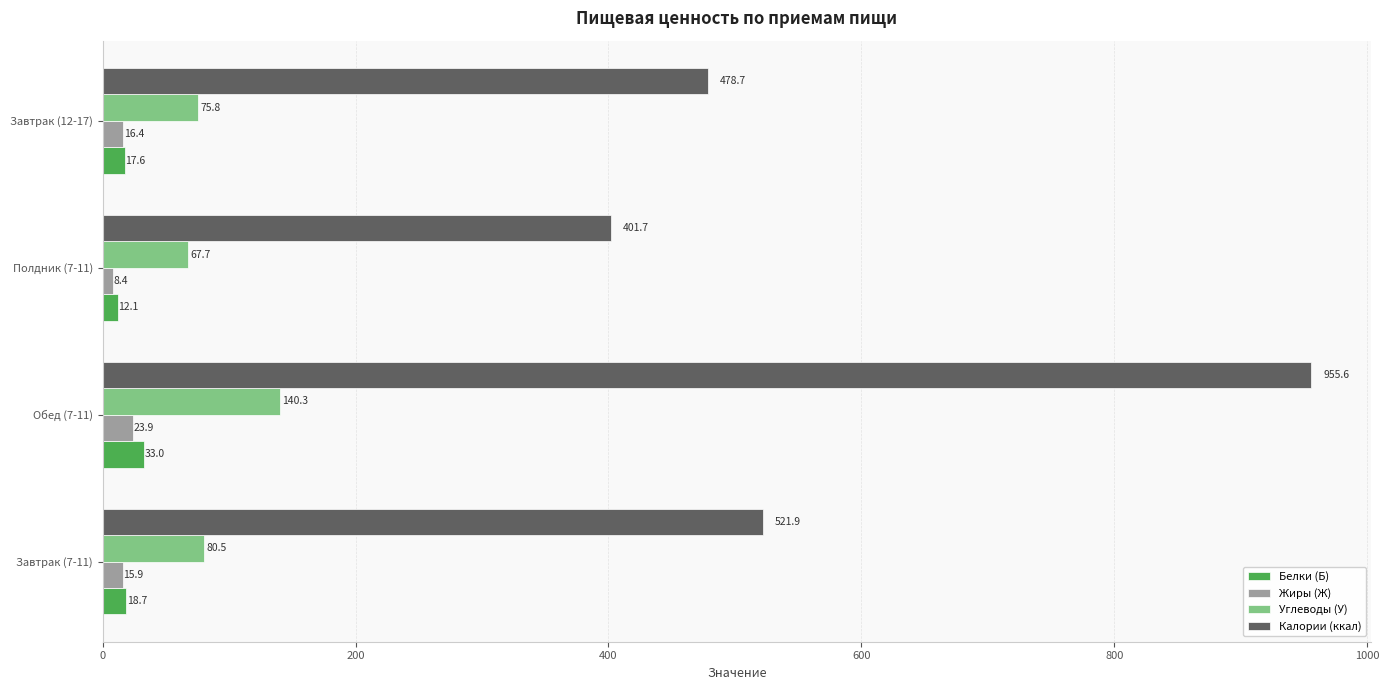

At which label is Белки (Б) closest to 22?

Завтрак (7-11)